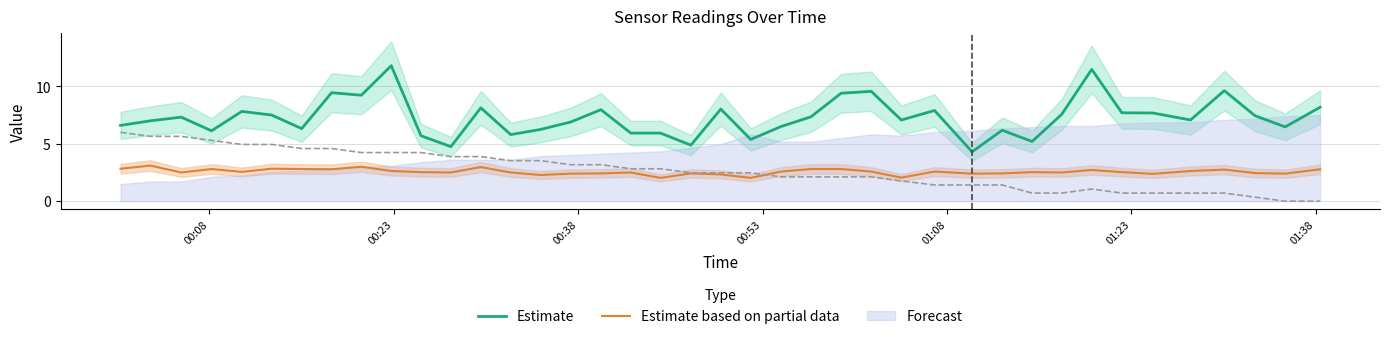

True or false: Estimate and Estimate based on partial data cross at least once.

False